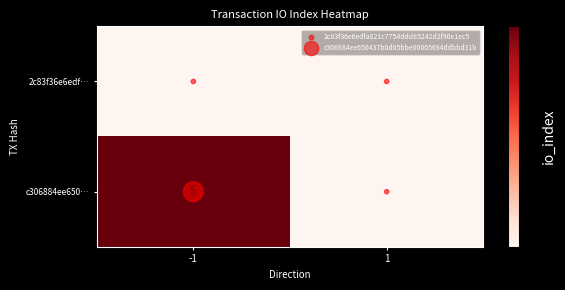

Which series has the widest spread of values?

c306884ee650…